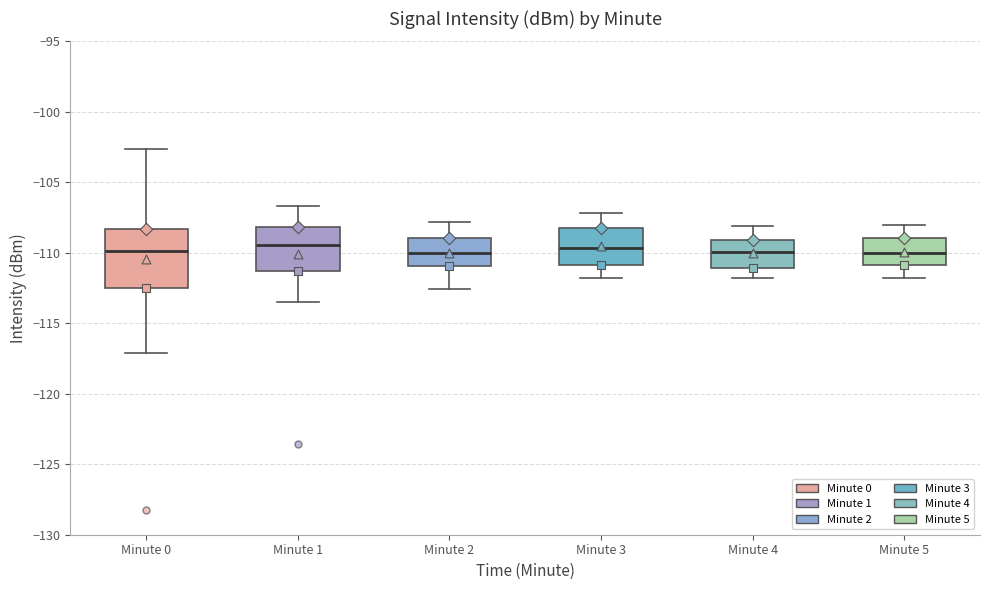

Reading left to right, transcribe this box plot: for each box, give where its median line is, the range the box spans, and where its two whiskers end, as read against the y-axis. The values are not printed on the chart, so give them approximately, as read against the axis.

Minute 0: median -110.0, box -112.5 to -108.5, whiskers -117.0 to -102.5
Minute 1: median -109.5, box -111.5 to -108.0, whiskers -113.5 to -106.5
Minute 2: median -110.0, box -111.0 to -109.0, whiskers -112.5 to -108.0
Minute 3: median -109.5, box -111.0 to -108.0, whiskers -112.0 to -107.0
Minute 4: median -110.0, box -111.0 to -109.0, whiskers -112.0 to -108.0
Minute 5: median -110.0, box -111.0 to -109.0, whiskers -112.0 to -108.0